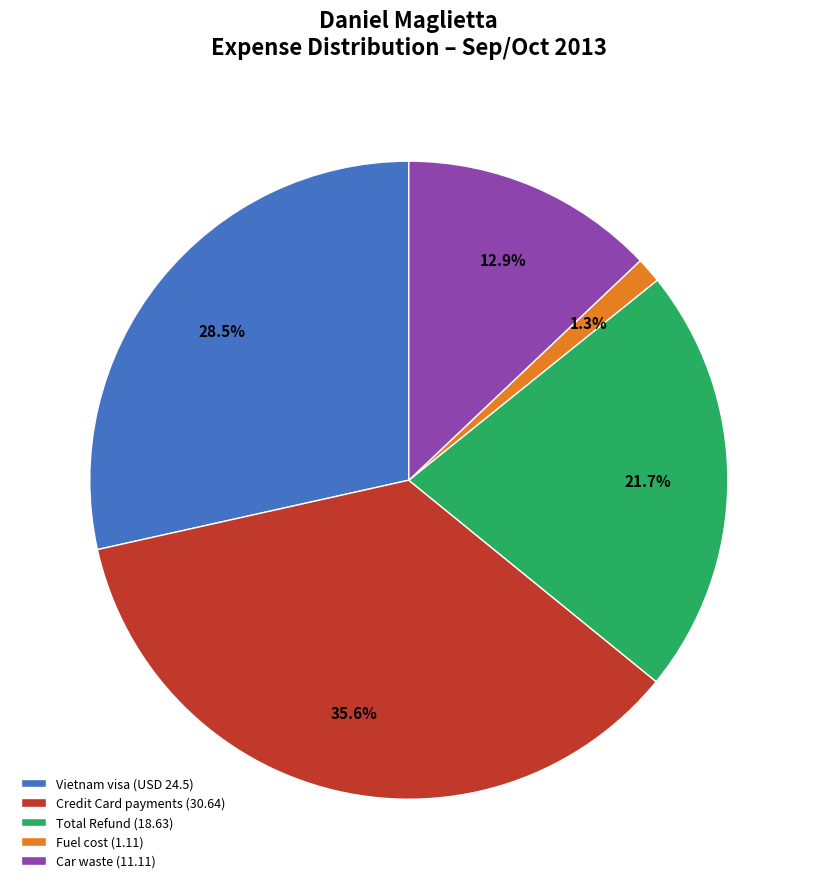

What percentage do Total Refund (18.63) and Credit Card payments (30.64) together represent?

57.3%